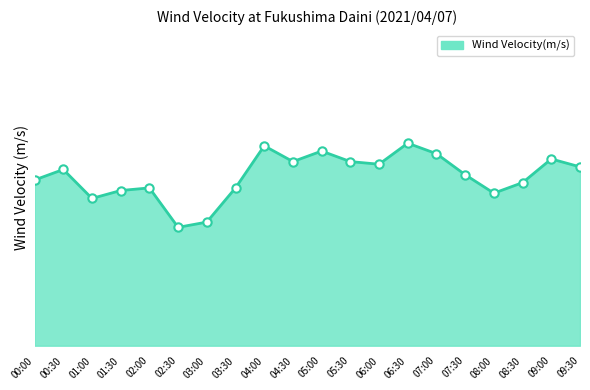

What is the difference between the values at 04:30 and 07:30?

0.5